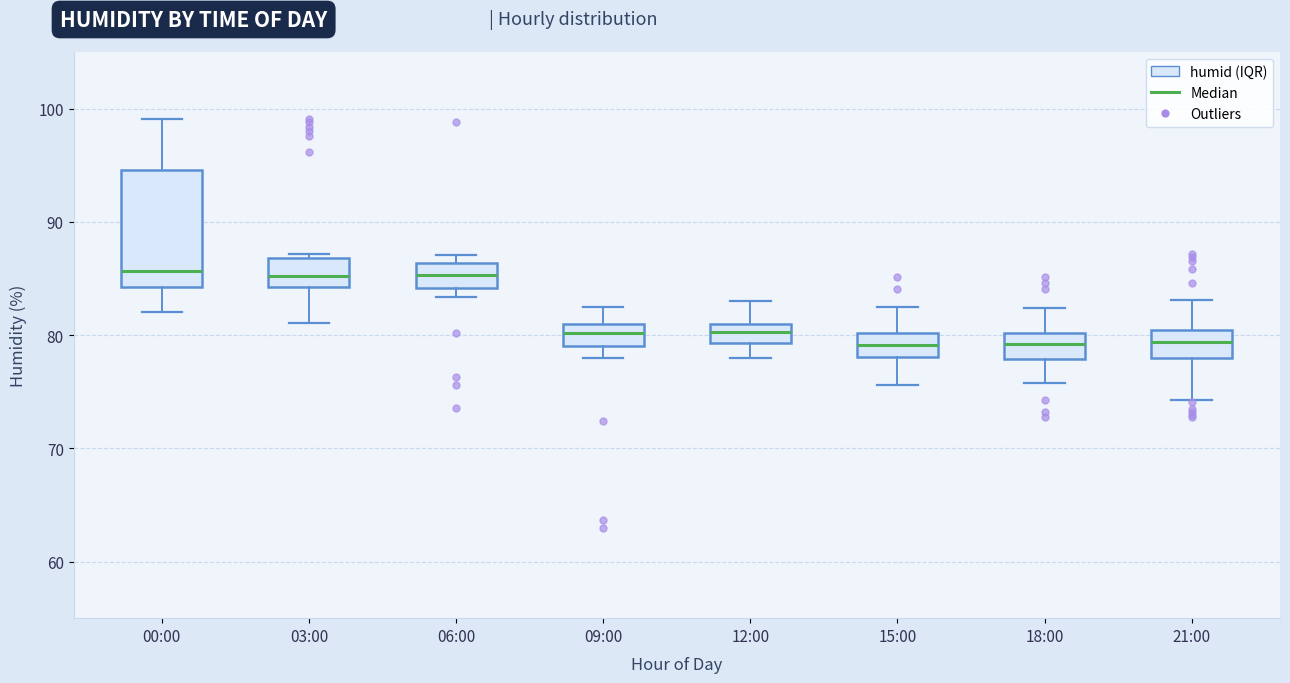

Which box is the tallest, from its lower edge to its upper edge?

00:00